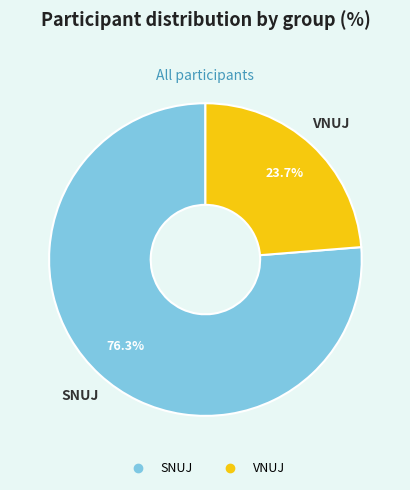

Does VNUJ represent more than half of the total?

No